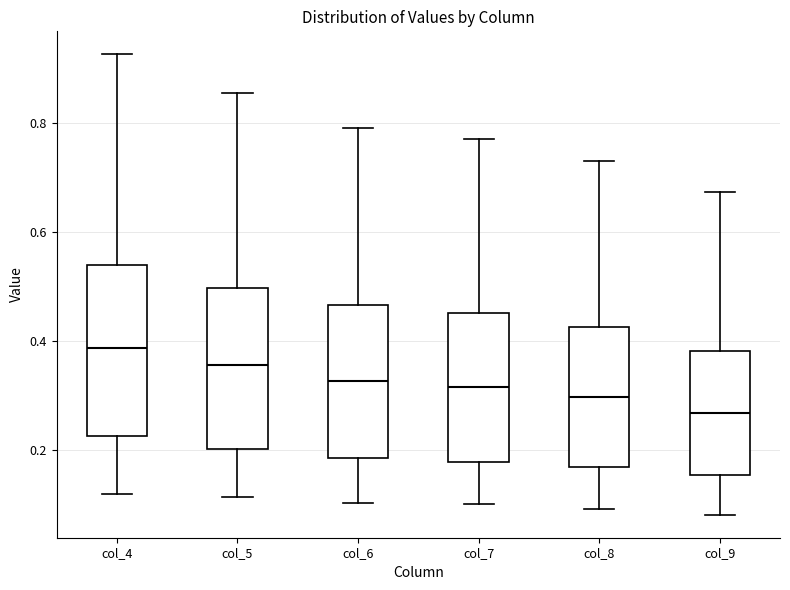

Where is the upper edge of the box for col_5 on the y-axis? The values are not printed on the chart, so give them approximately, as read against the axis.

0.50